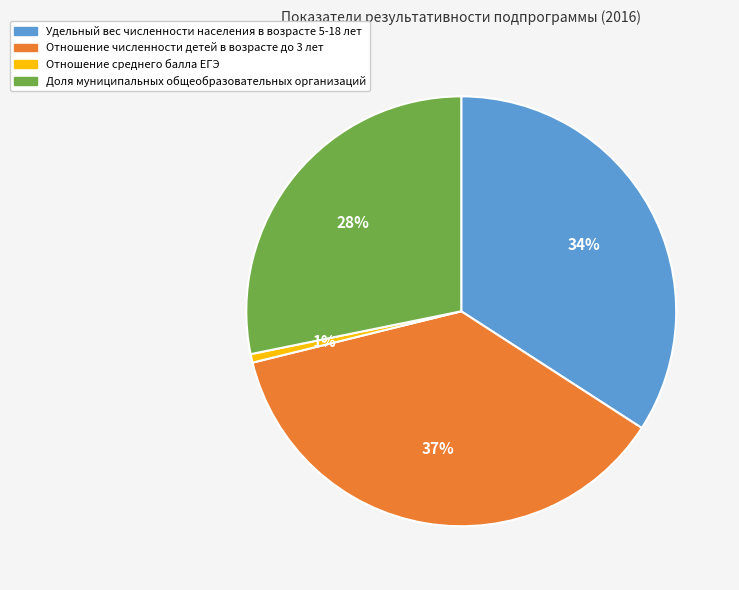

To the nearest percent, what is the average slice percentage?

25%